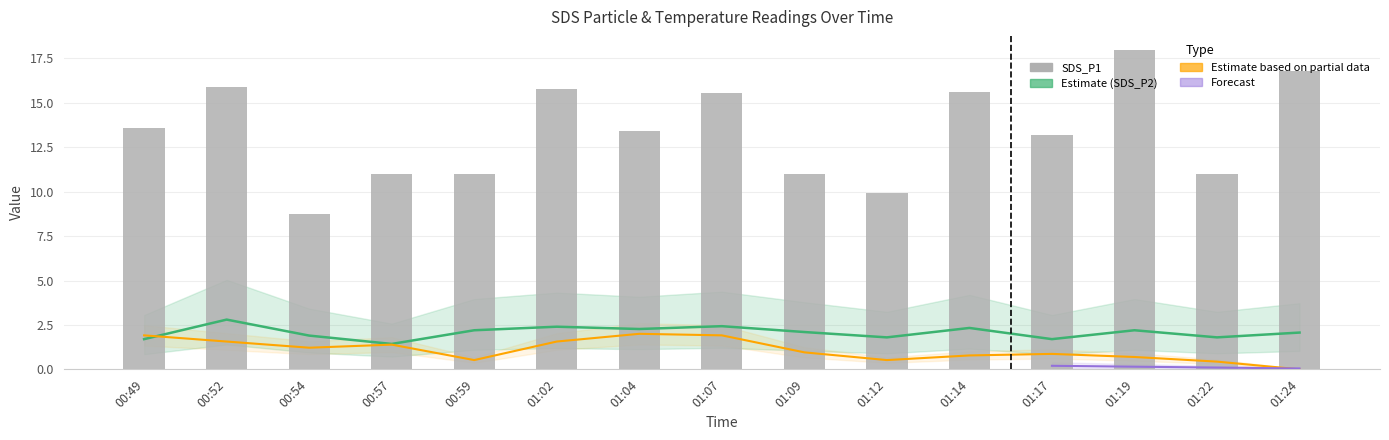

What position from the right is 01:12?

6